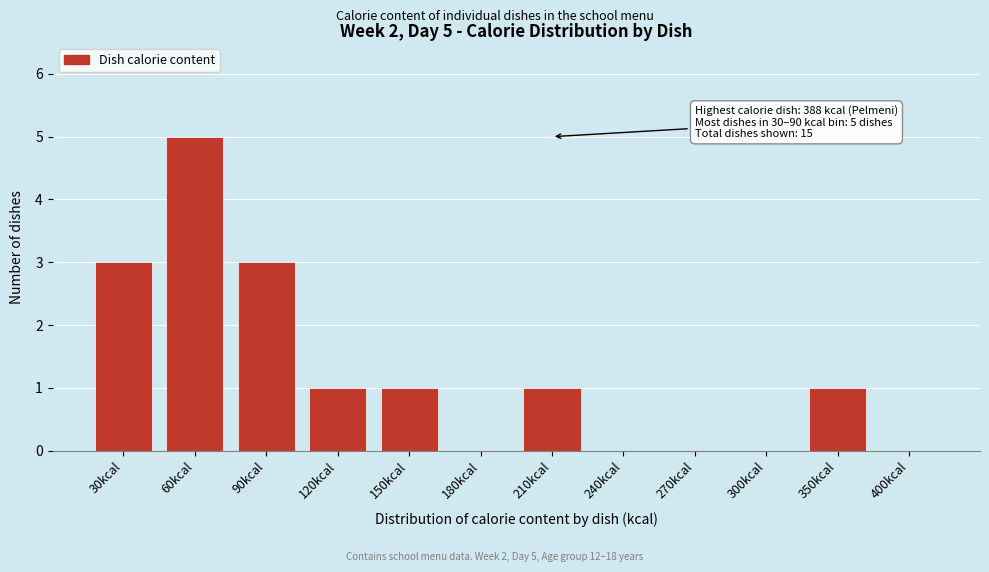

Reading left to right, transcribe all the data shown in this chart.

30kcal=3	60kcal=5	90kcal=3	120kcal=1	150kcal=1	180kcal=0	210kcal=1	240kcal=0	270kcal=0	300kcal=0	350kcal=1	400kcal=0